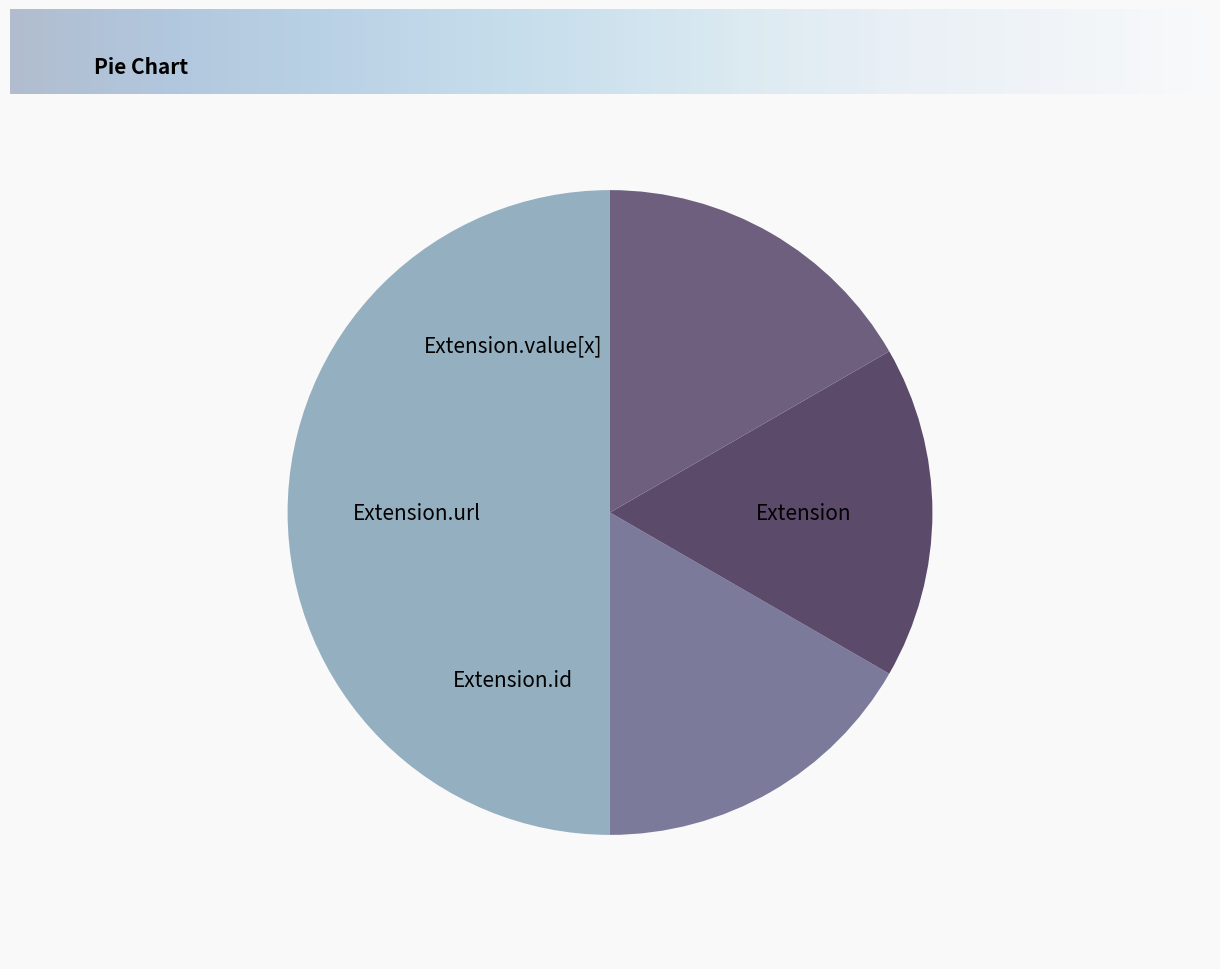

Is there any slice that represents more than half of the pie?

No